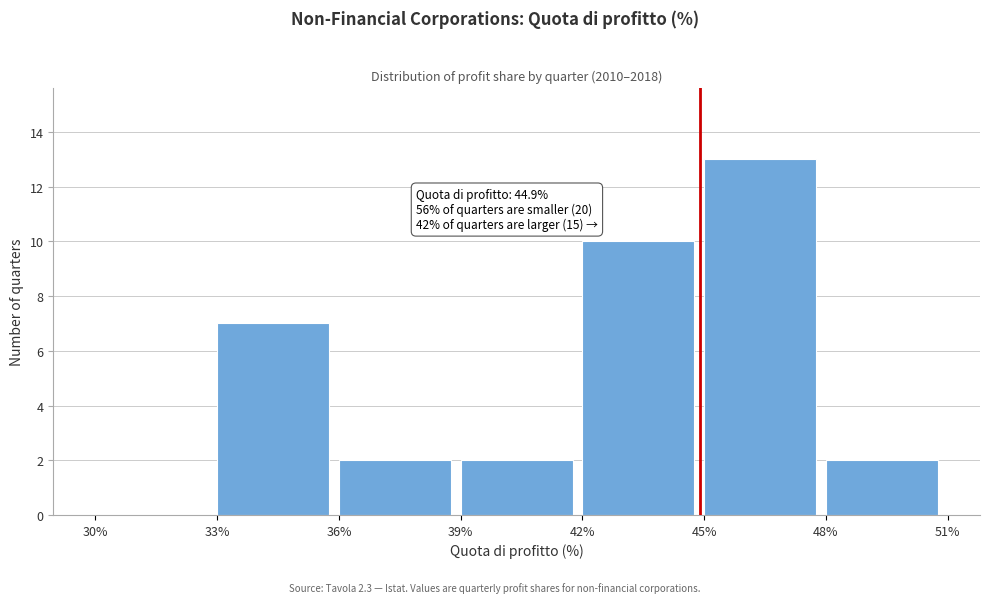

Which range on the x-axis has the tallest bar?

45% to 48%